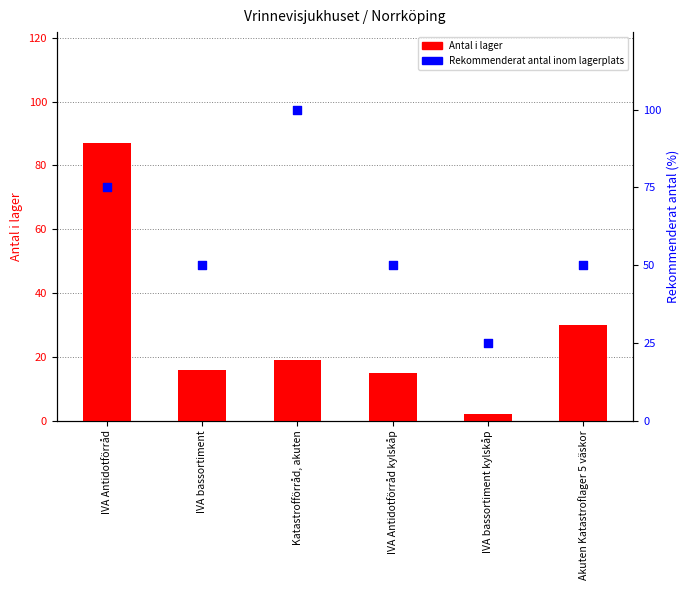

What are all the series names shown in the legend?

Antal i lager, Rekommenderat antal inom lagerplats